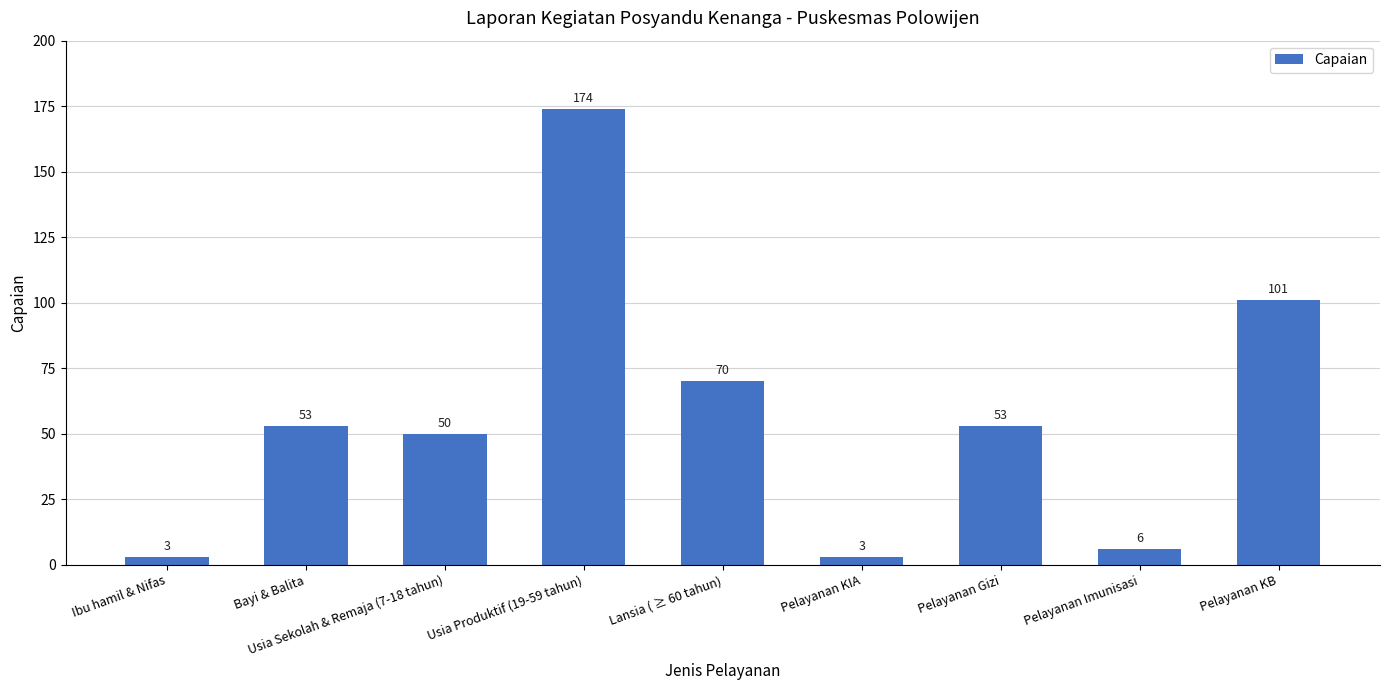

Which has a higher value, Usia Produktif (19-59 tahun) or Pelayanan KB?

Usia Produktif (19-59 tahun)